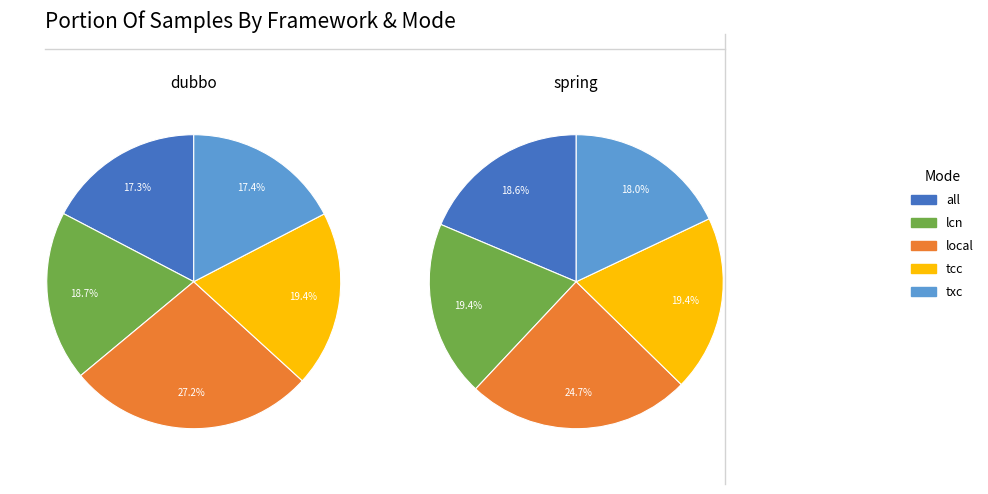

Is it true that tcc is 27% of the pie?

False